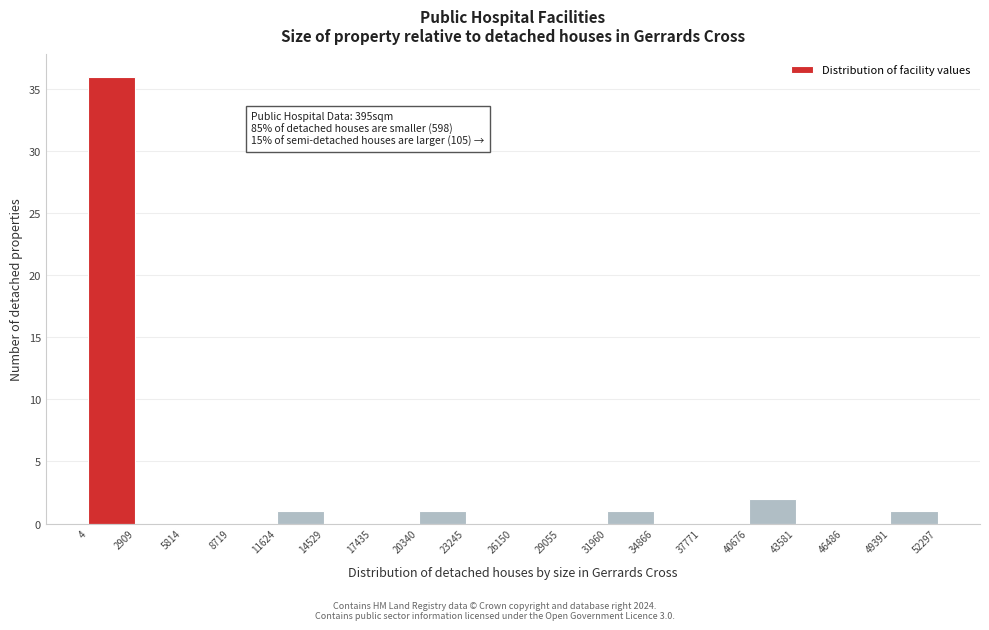

Over which range of the x-axis is the bar tallest?

4 to 2909